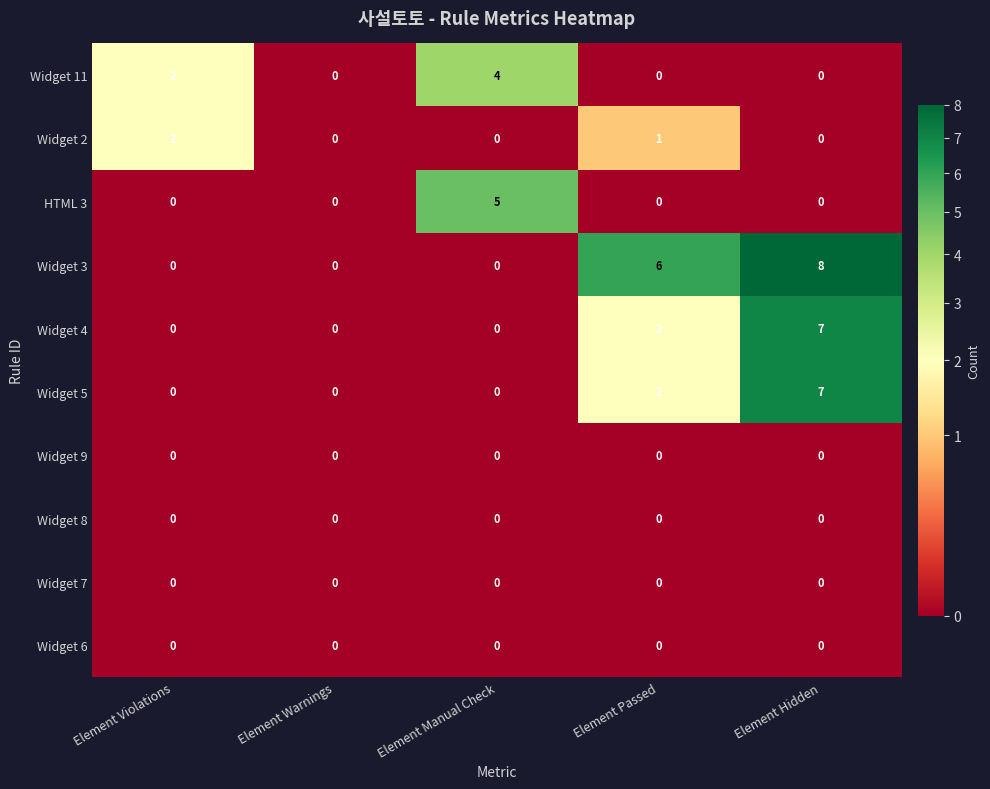

Which series has the largest total across all categories?

Widget 3